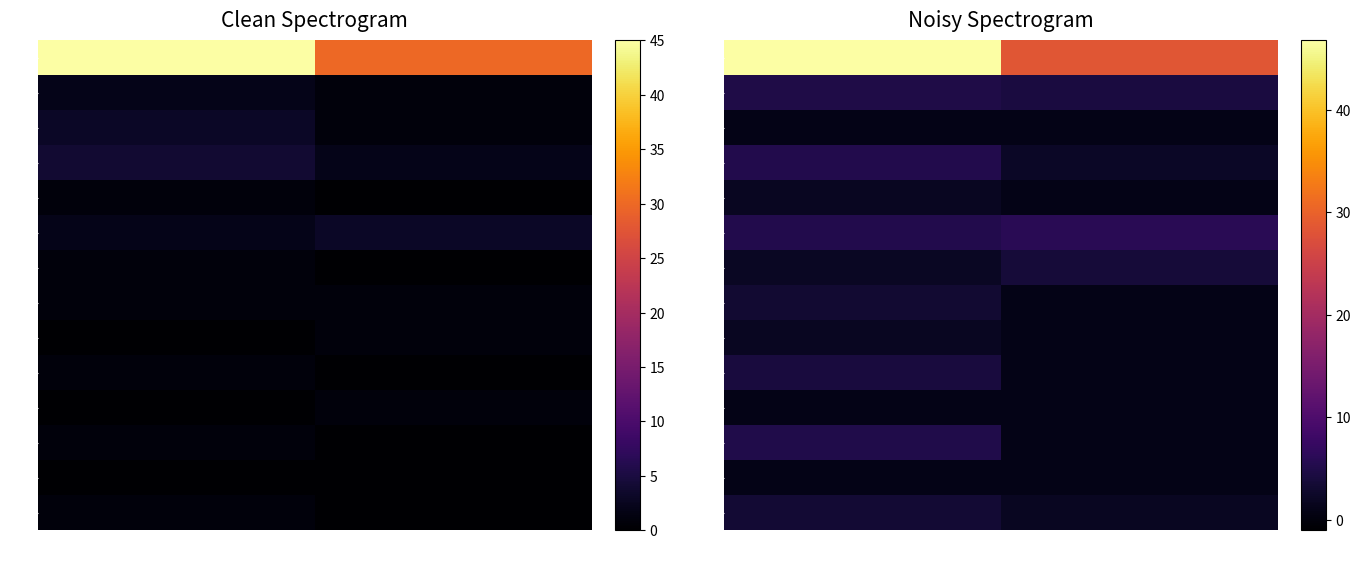

Between true and false, which is larger?

false